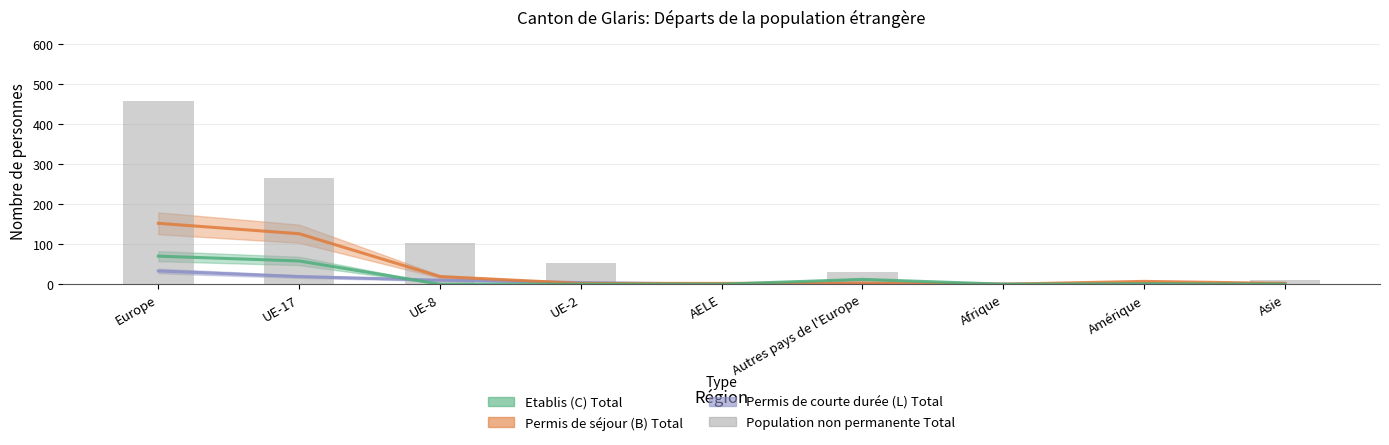

Where is the data nearest to the value 228?

UE-17